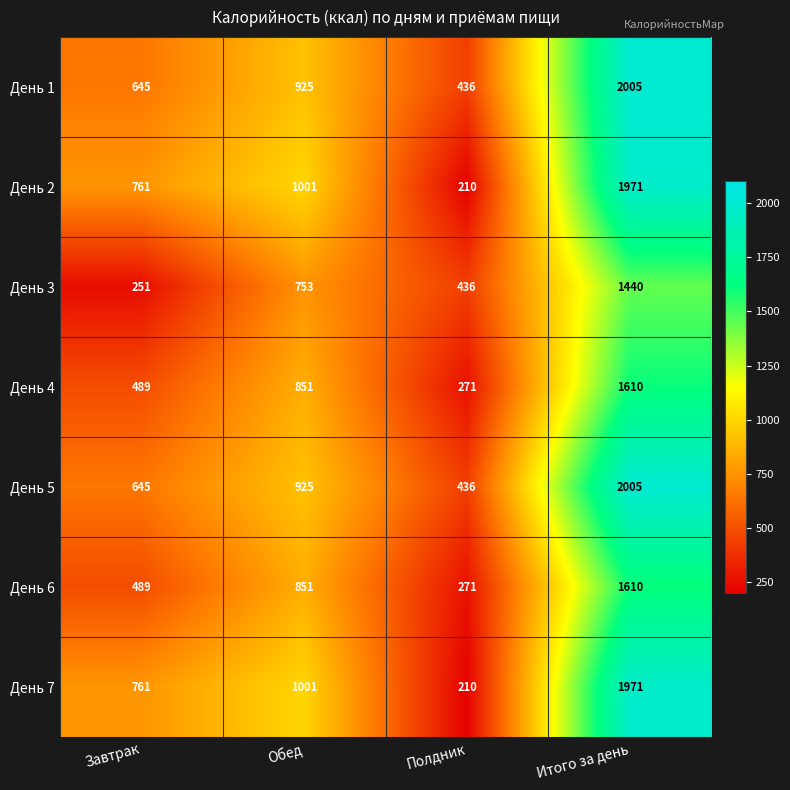

What is the minimum value shown in the chart?

210